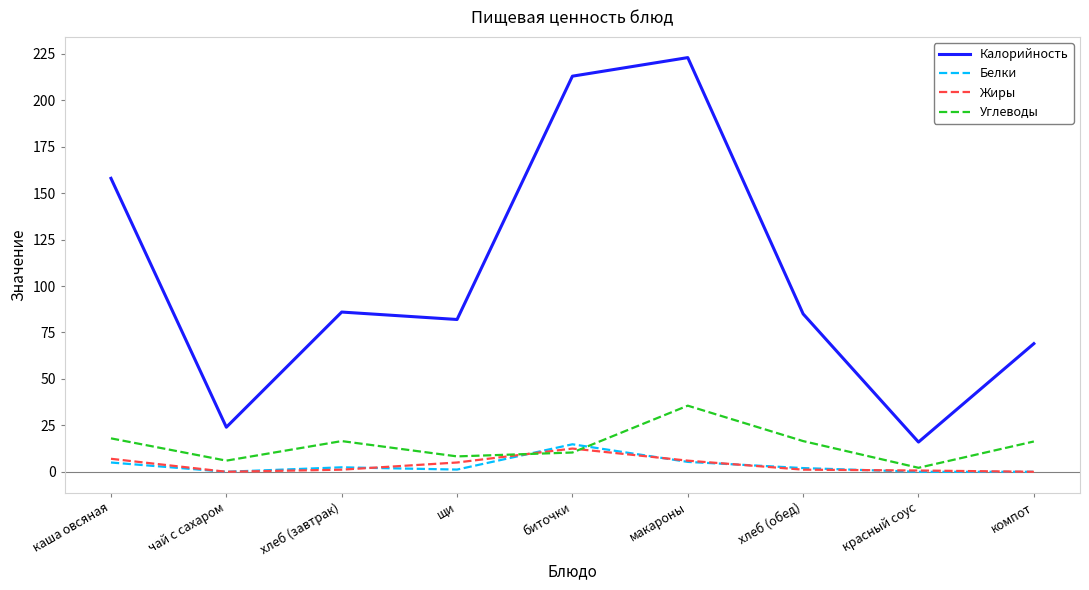

Is the value of Калорийность at макароны greater than the value of Жиры at хлеб (обед)?

Yes